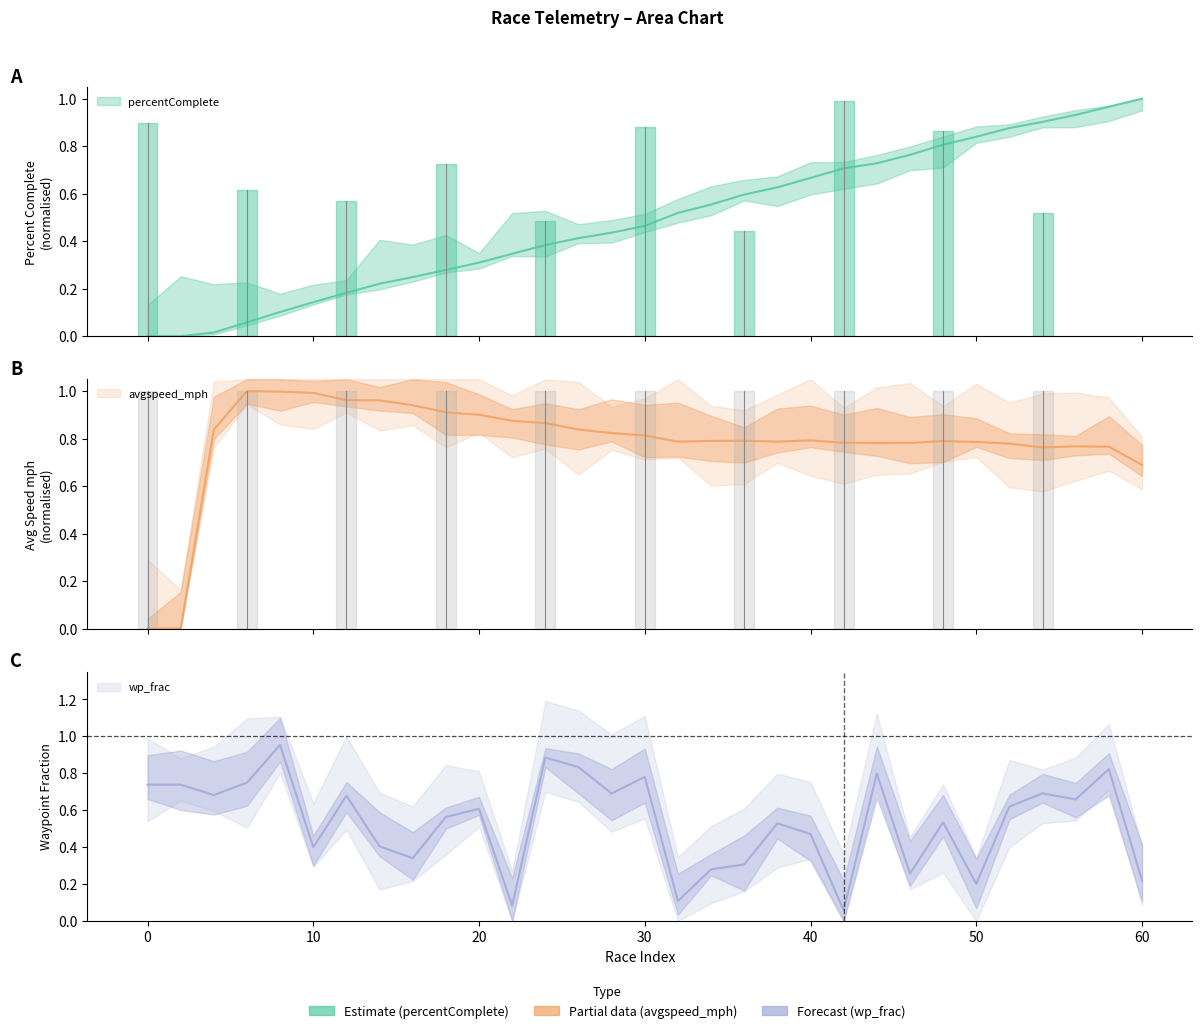

Between 2 and 4, which is larger?

4